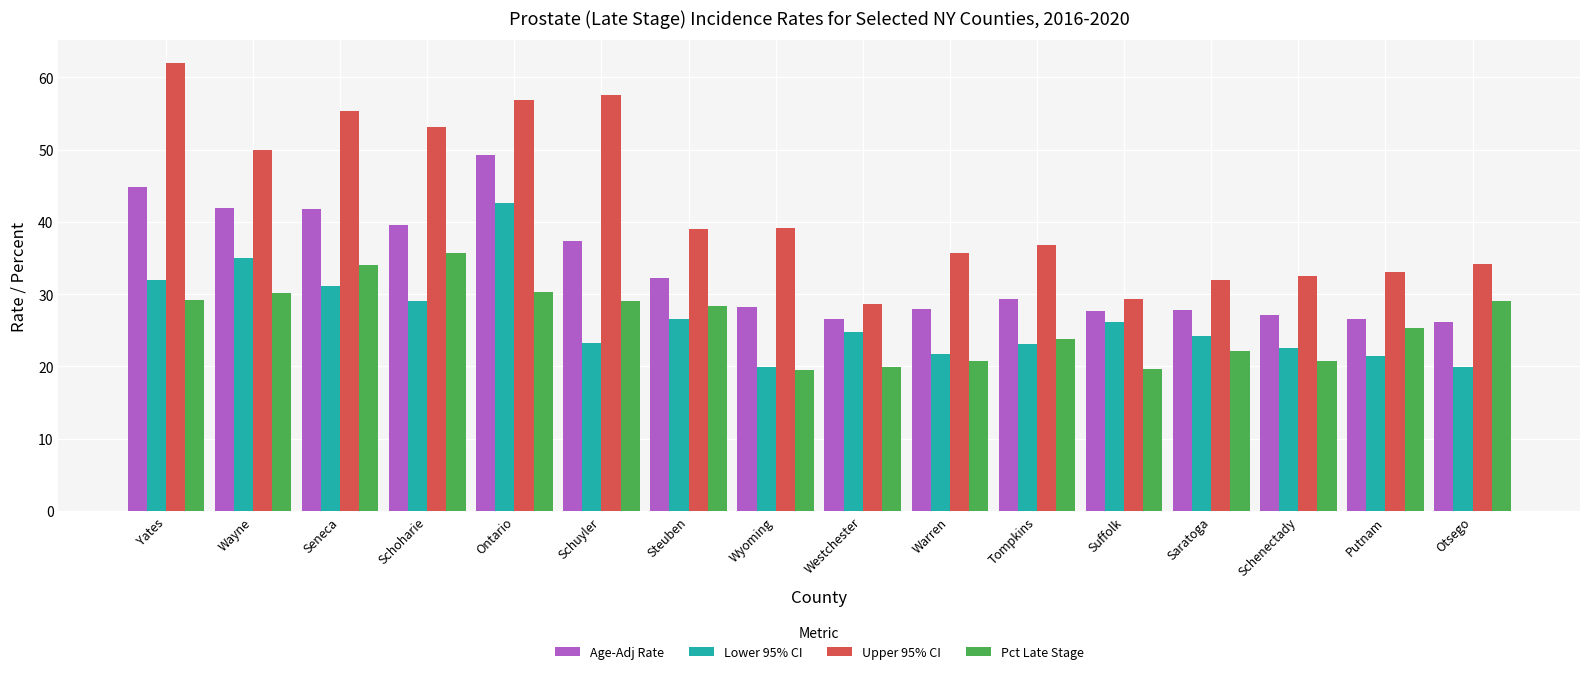

Which series has the largest total across all categories?

Upper 95% CI